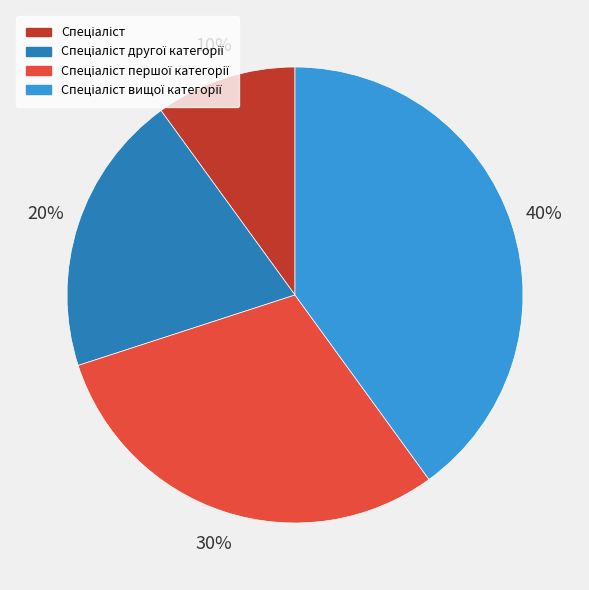

How many segments does this pie chart have?

4